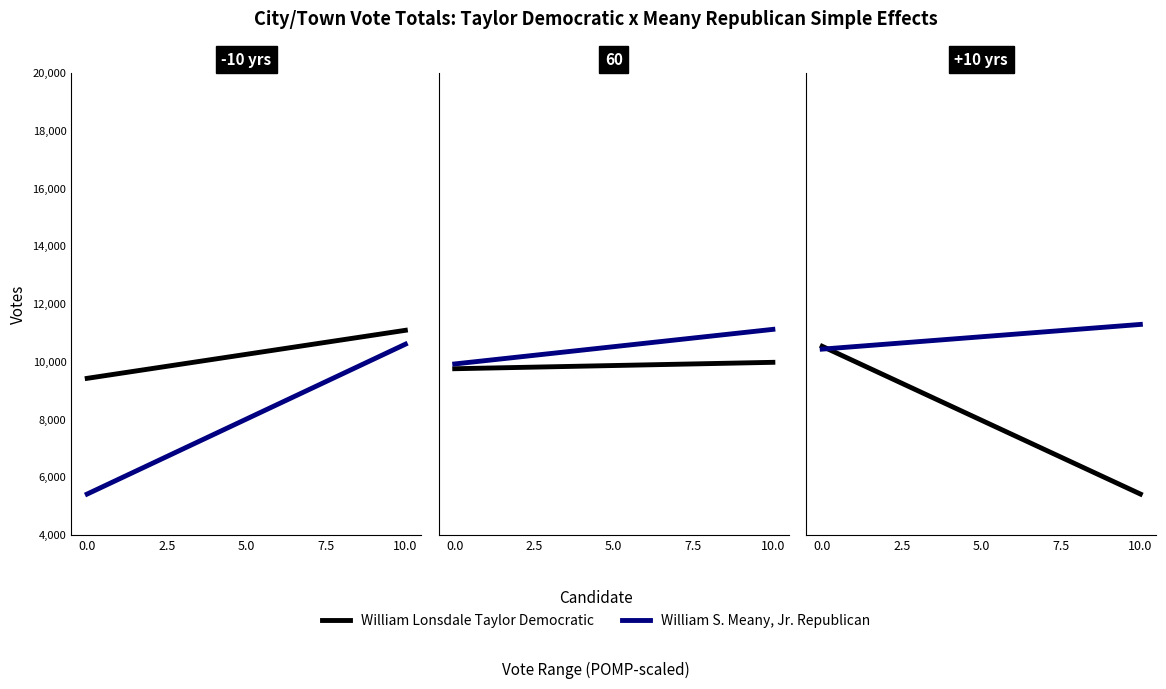

How many distinct data groups are displayed?

2